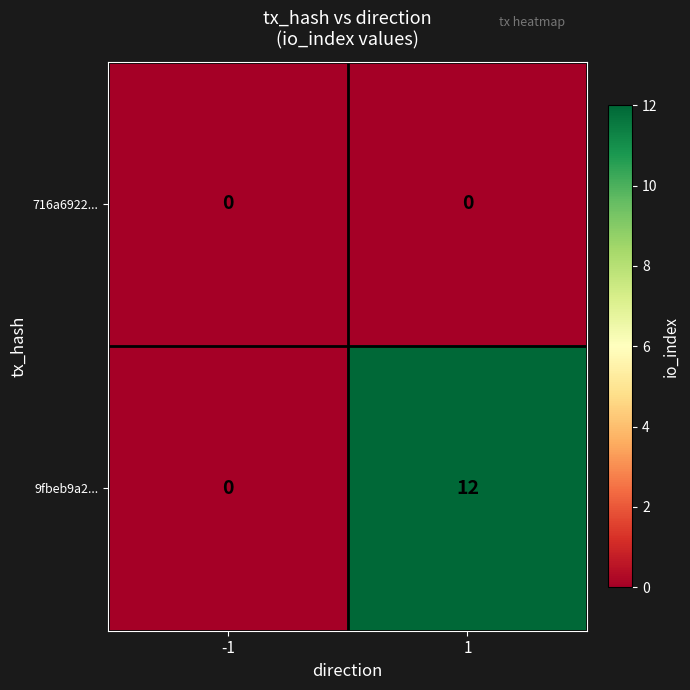

Which series has the largest range (max minus min)?

9fbeb9a2...